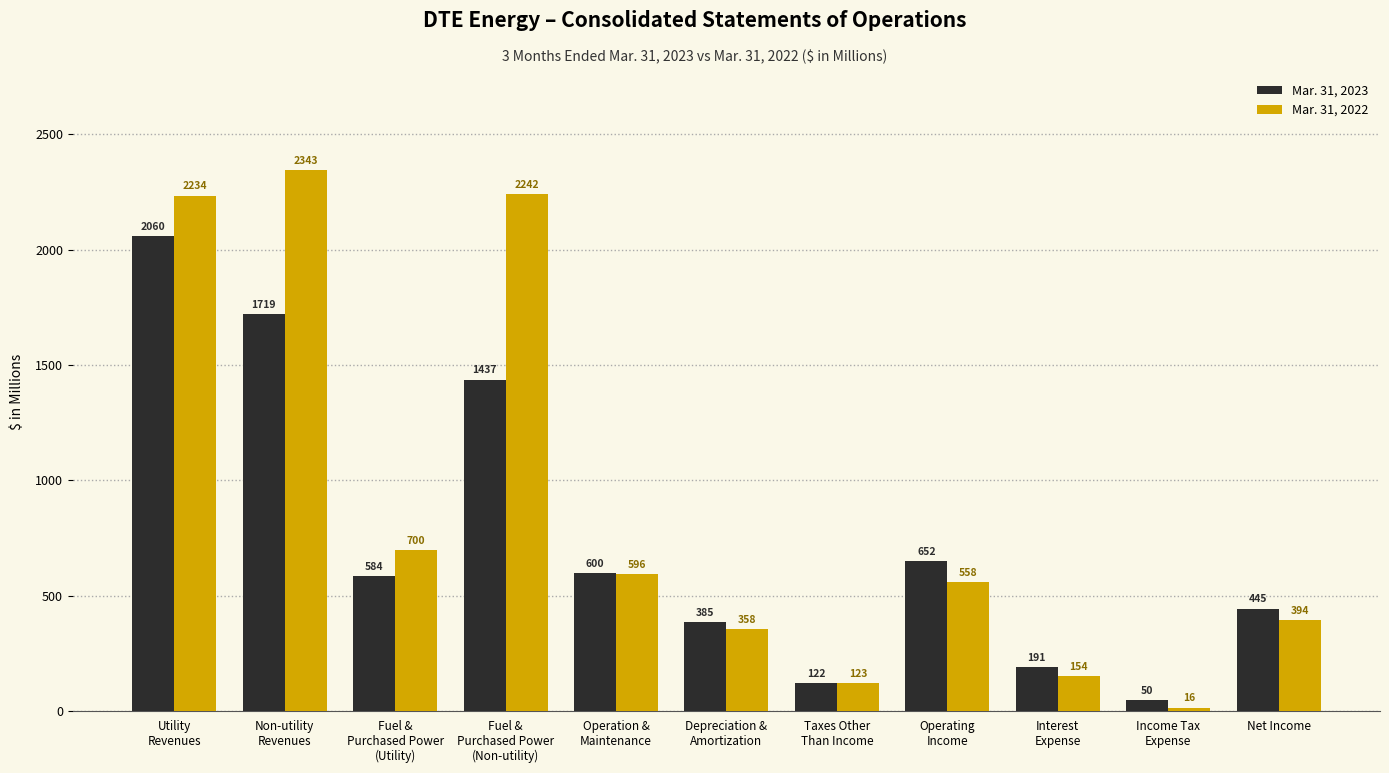

What are all the series names shown in the legend?

Mar. 31, 2023, Mar. 31, 2022